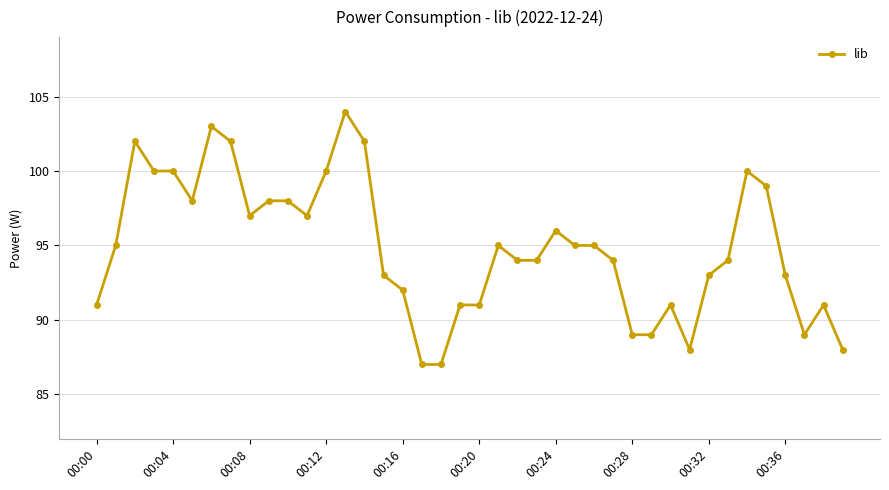

What is the maximum value shown in the chart?

104